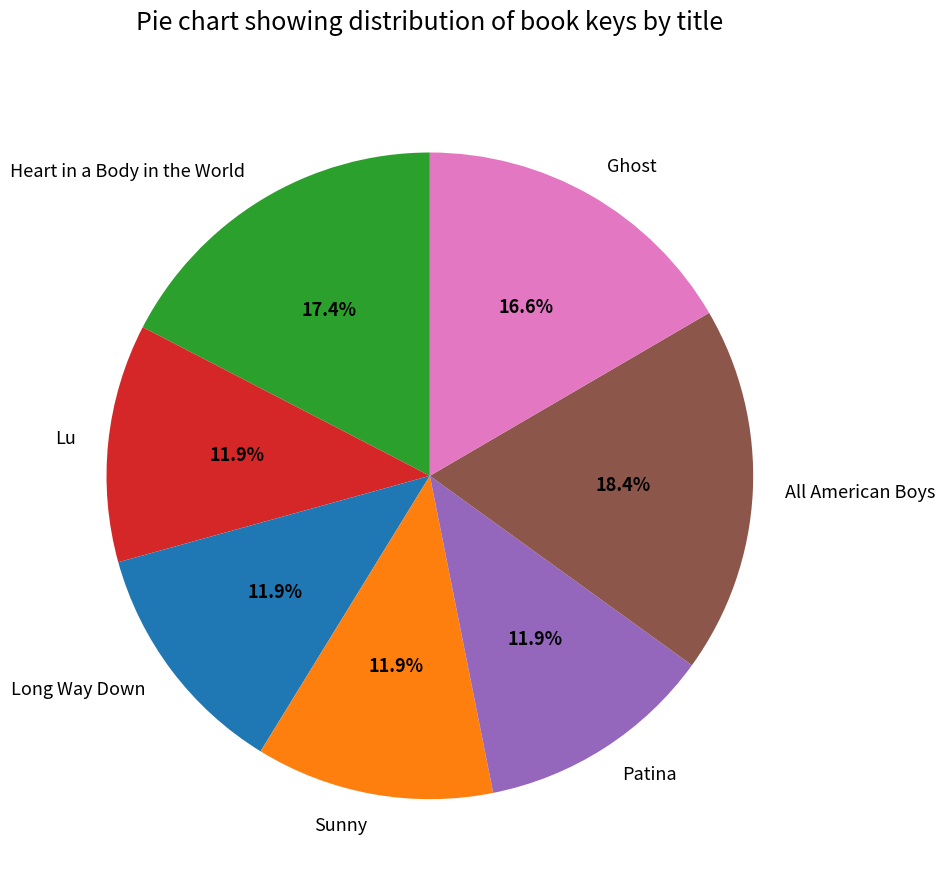

How many slices are in this pie chart?

7